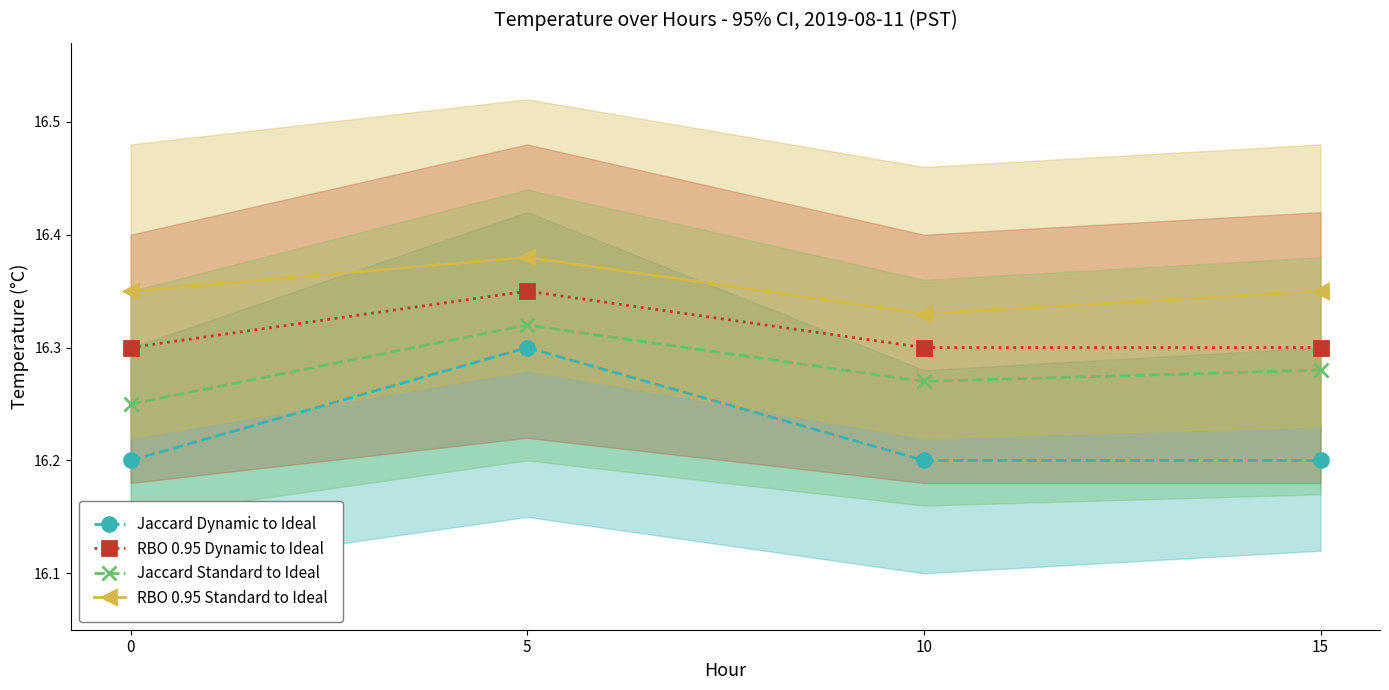

At which category does Jaccard Dynamic to Ideal reach its first local peak?

5